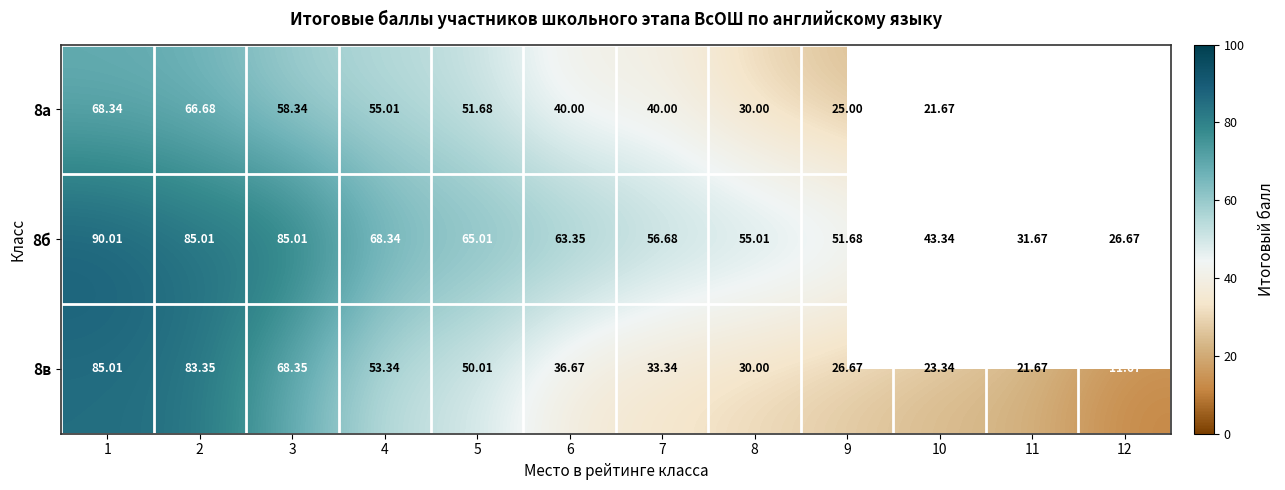

Is the value of 8в at 1 greater than the value of 8а at 1?

Yes